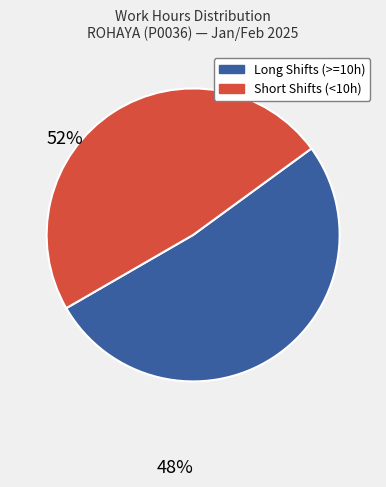

Between Long Shifts (>=10h) and Short Shifts (<10h), which is larger?

Long Shifts (>=10h)